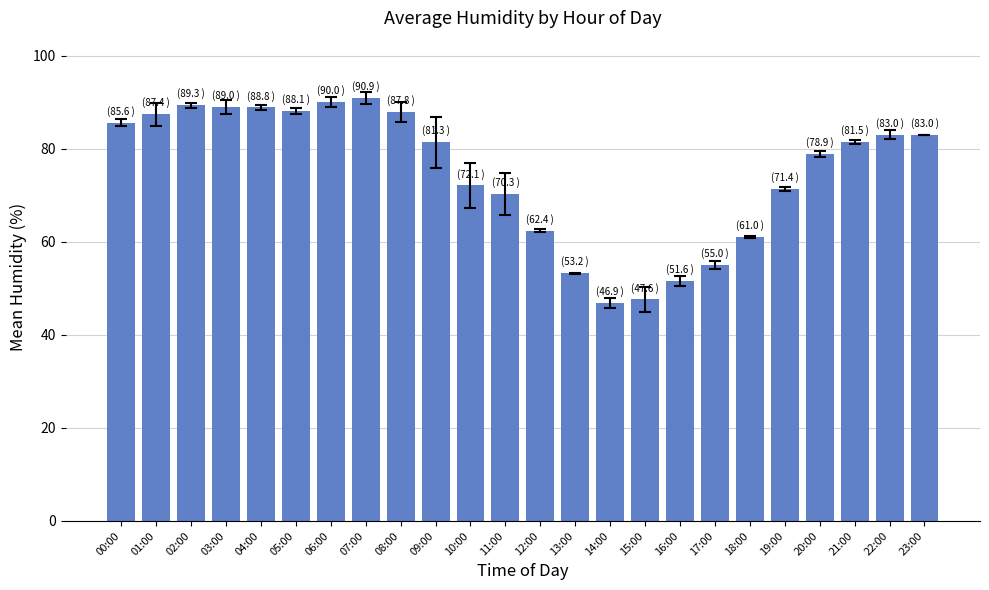

What is the label of the 19th bar from the right?

05:00